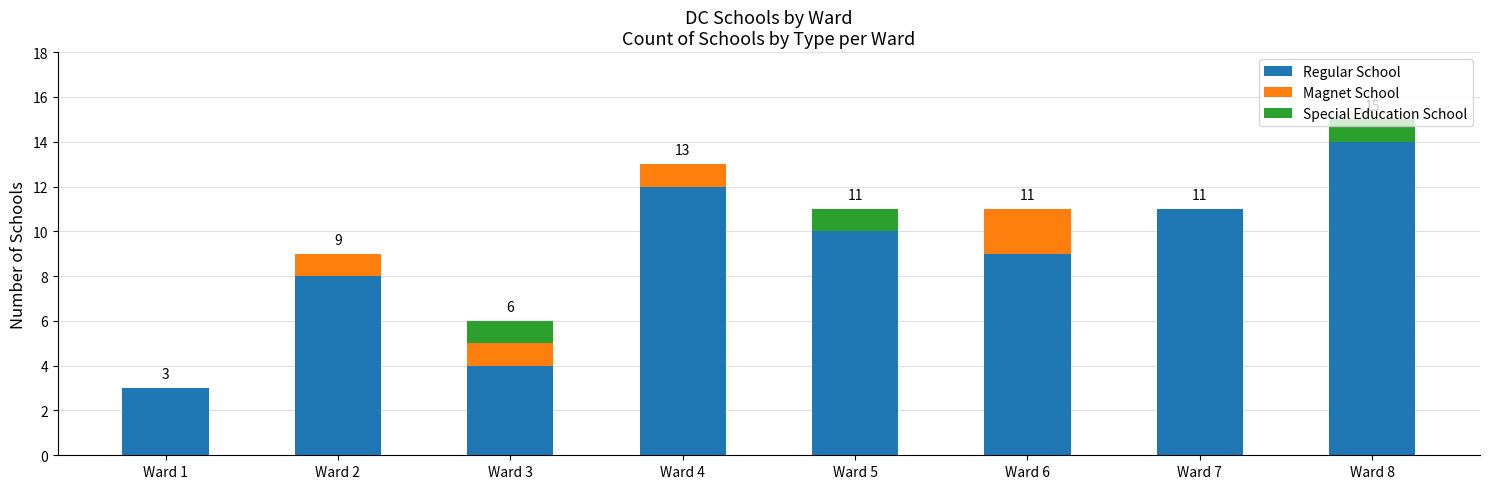

At which category is the sum across all series the highest?

Ward 8